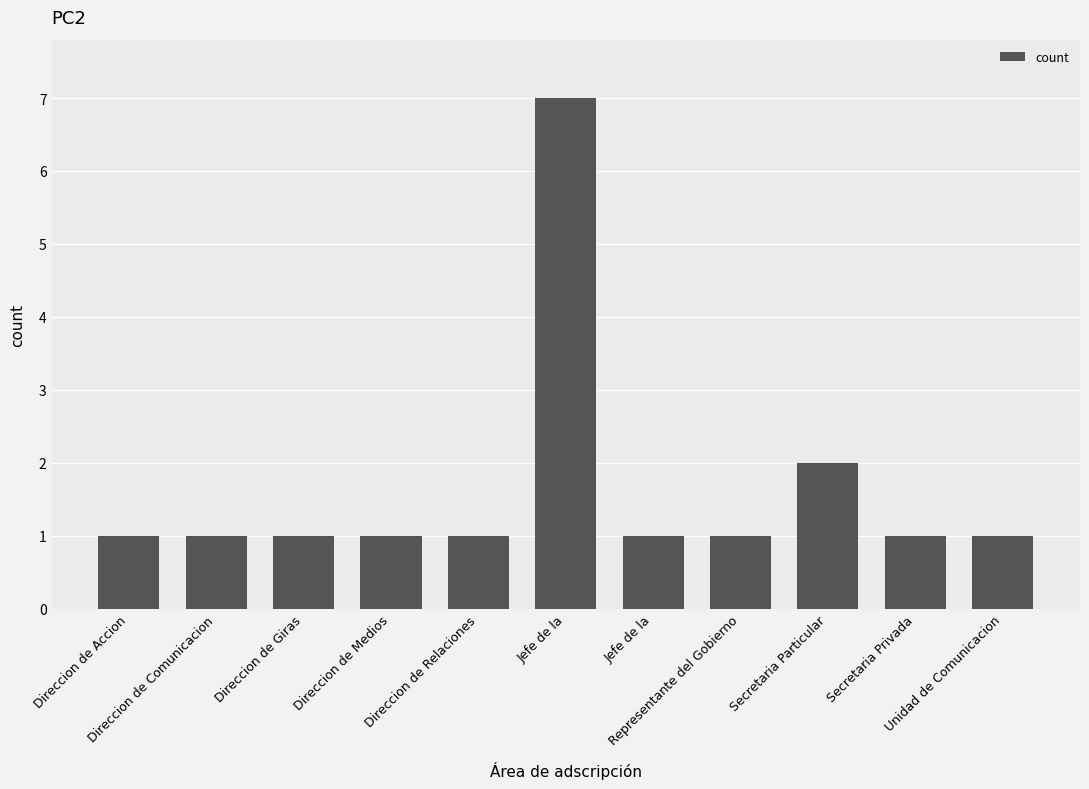

Reading left to right, extract all data points from this chart.

Direccion de Accion=1	Direccion de Comunicacion=1	Direccion de Giras=1	Direccion de Medios=1	Direccion de Relaciones=1	Jefe de la=7	Jefe de la=1	Representante del Gobierno=1	Secretaria Particular=2	Secretaria Privada=1	Unidad de Comunicacion=1